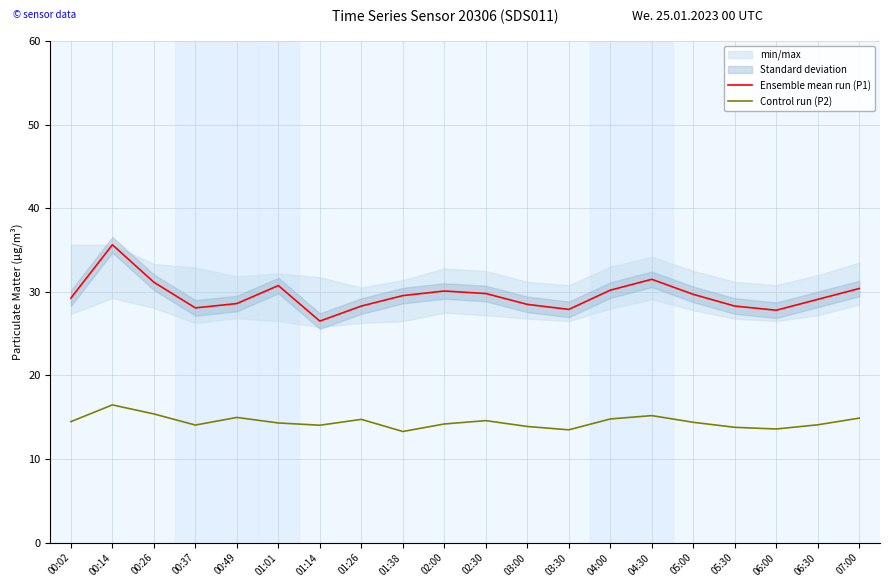

True or false: Ensemble mean run (P1) and Control run (P2) intersect in this chart.

False